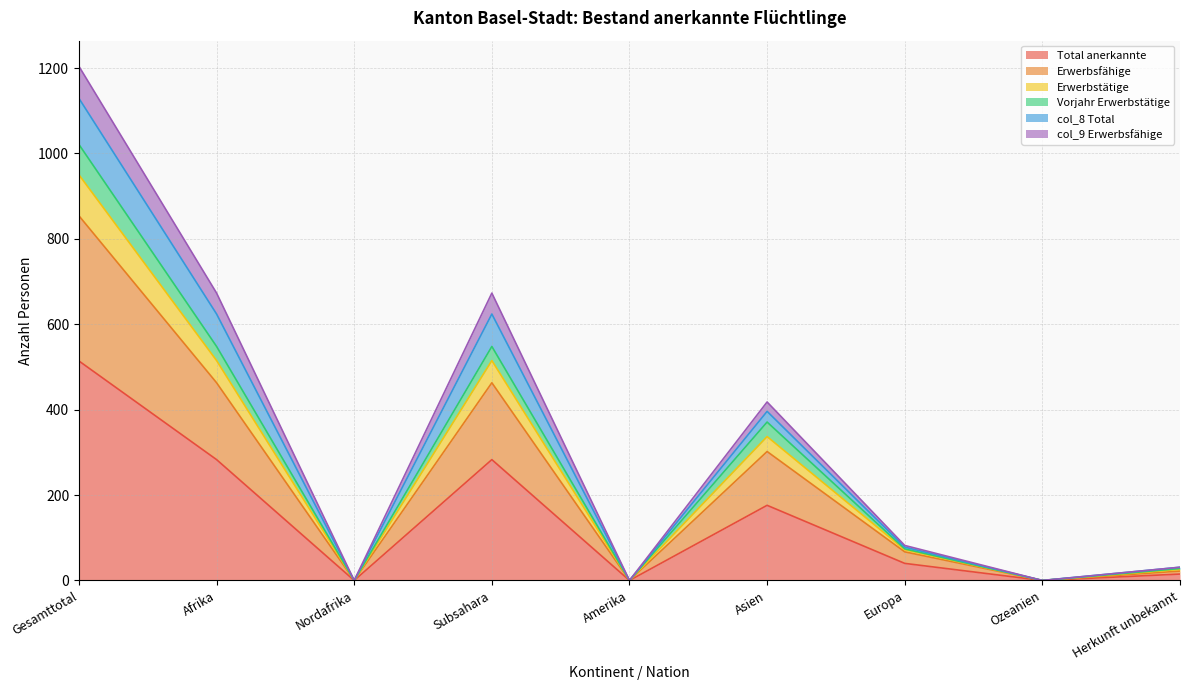

At which label does Total anerkannte reach its peak?

Gesamttotal